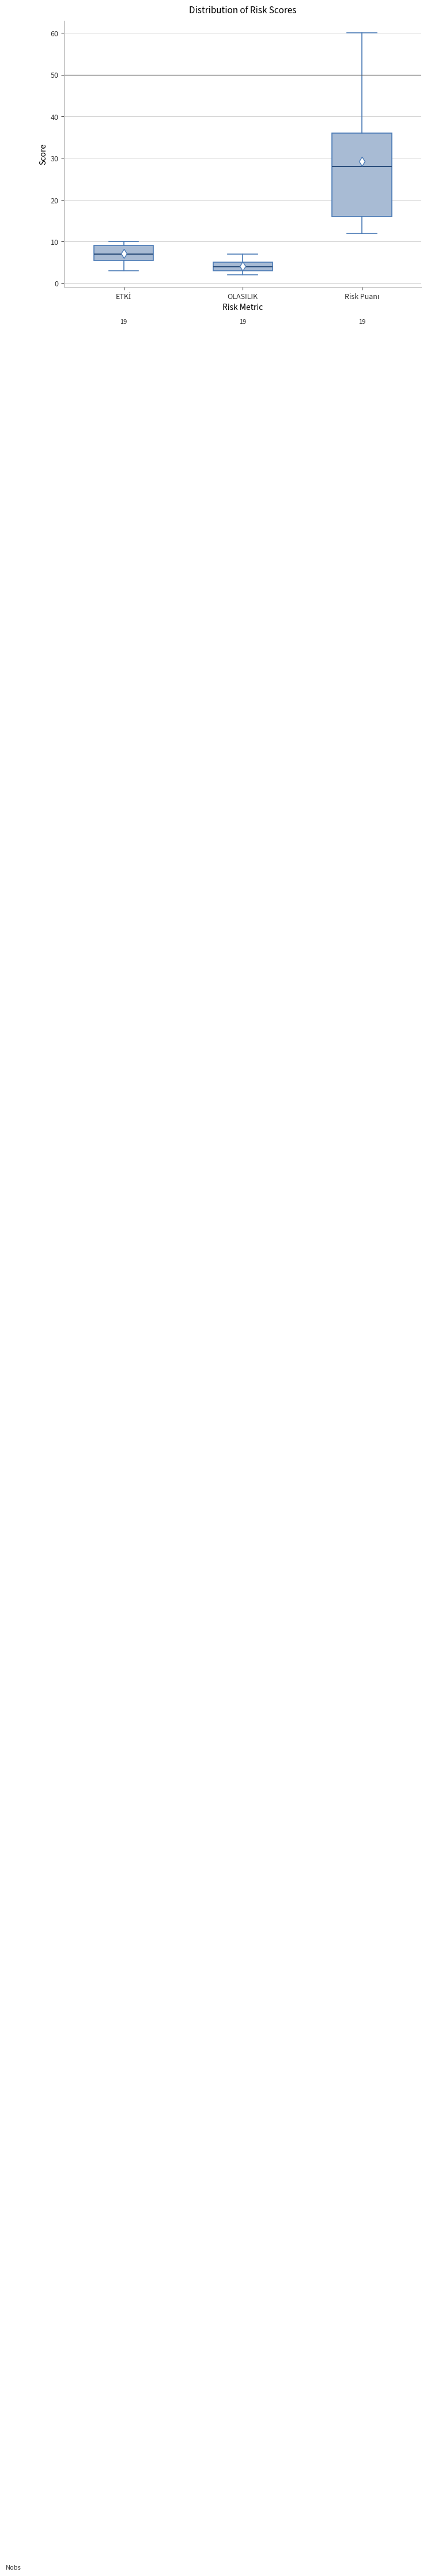

Which box has the lowest median line?

OLASILIK